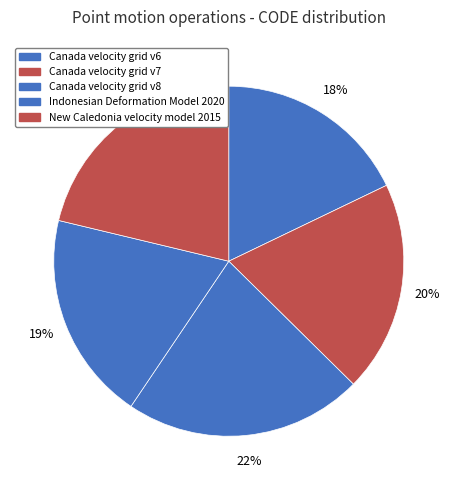

Combined, do Canada velocity grid v8 and New Caledonia velocity model 2015 account for over 50%?

No